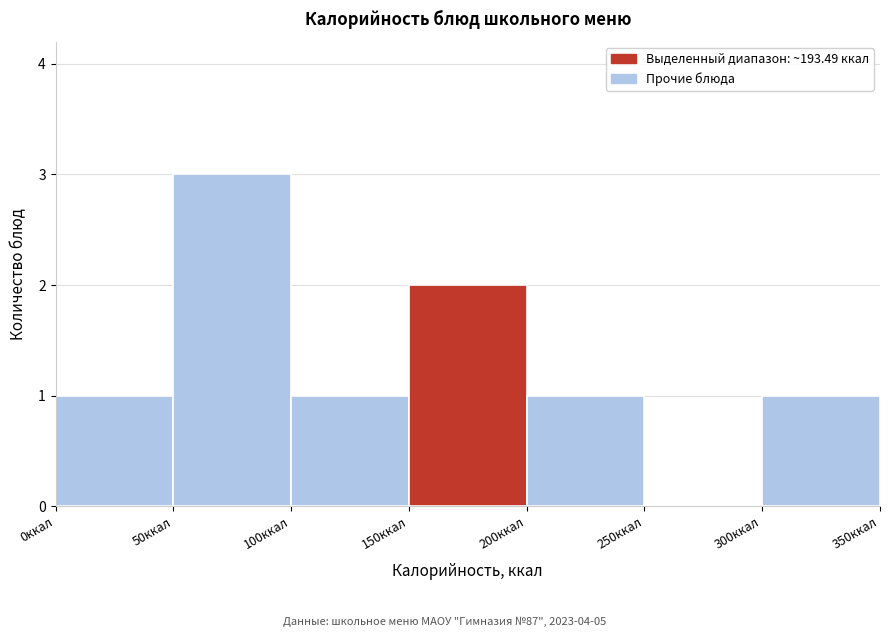

Reading left to right, list every bar in this chart as the range it spans on the x-axis followed by its height. The values are not printed on the chart, so give them approximately, as read against the axis.

0 to 50: 1
50 to 100: 3
100 to 150: 1
150 to 200: 2
200 to 250: 1
250 to 300: 0
300 to 350: 1